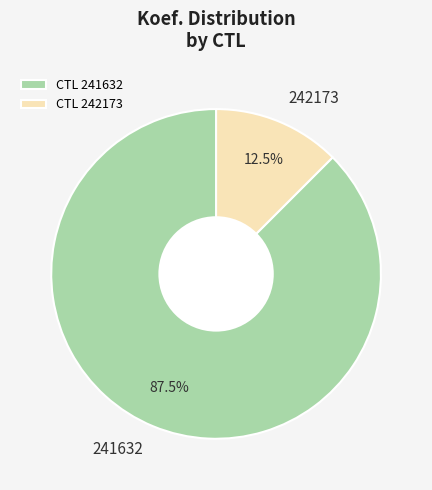

How many slices are in this pie chart?

2